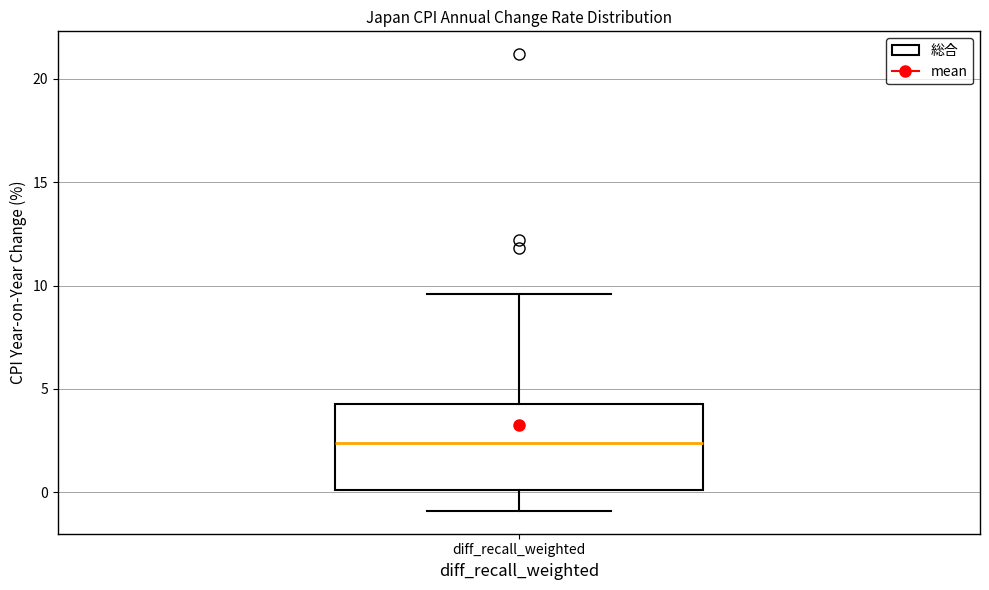

Read this box plot against the y-axis: the position of the median line, the range covered by the box, and the ends of both whiskers. The values are not printed on the chart, so give them approximately, as read against the axis.

median 2.5, box 0.0 to 4.5, whiskers -1.0 to 9.5